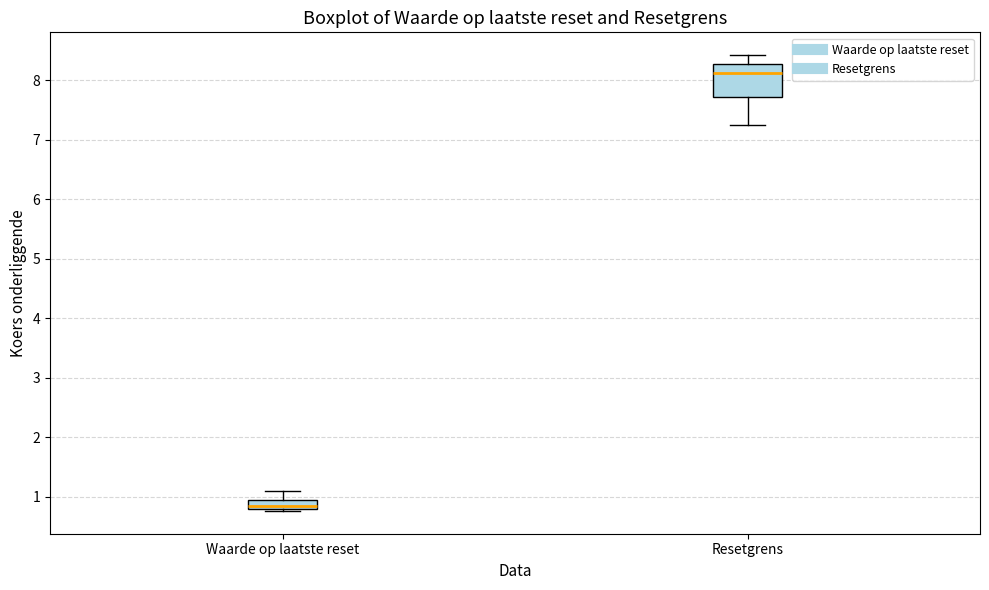

Where is the upper edge of the box for Resetgrens on the y-axis? The values are not printed on the chart, so give them approximately, as read against the axis.

8.3